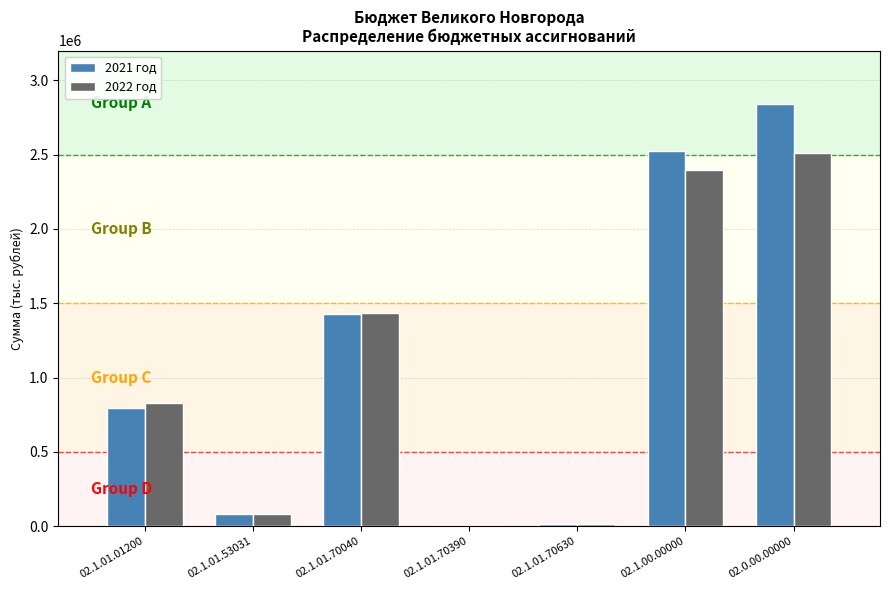

The value of 2022 год at 02.1.00.00000 is 2397945.1. True or false?

True